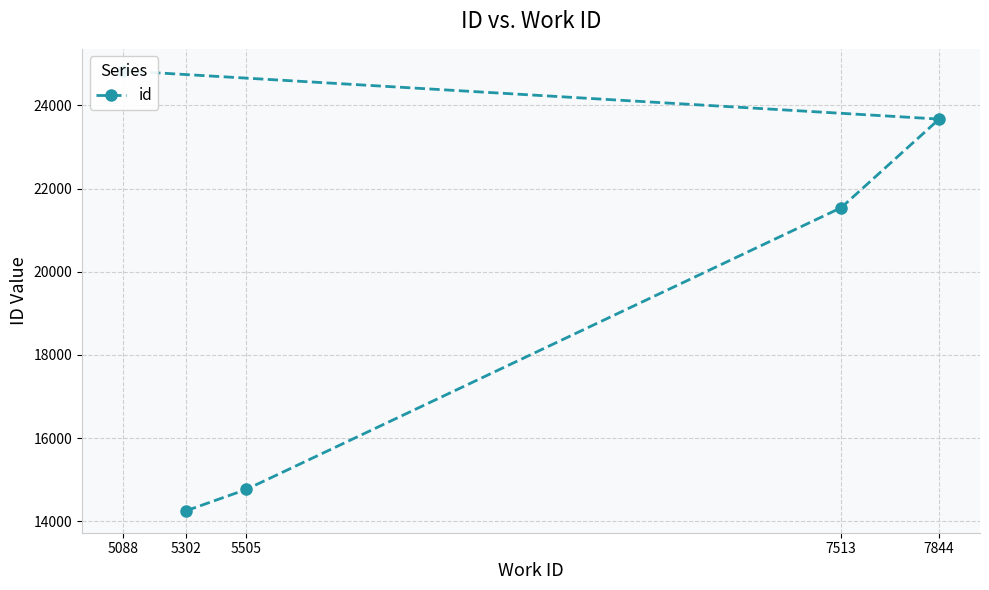

The chart shows a value of 24830 at 5088. True or false?

True